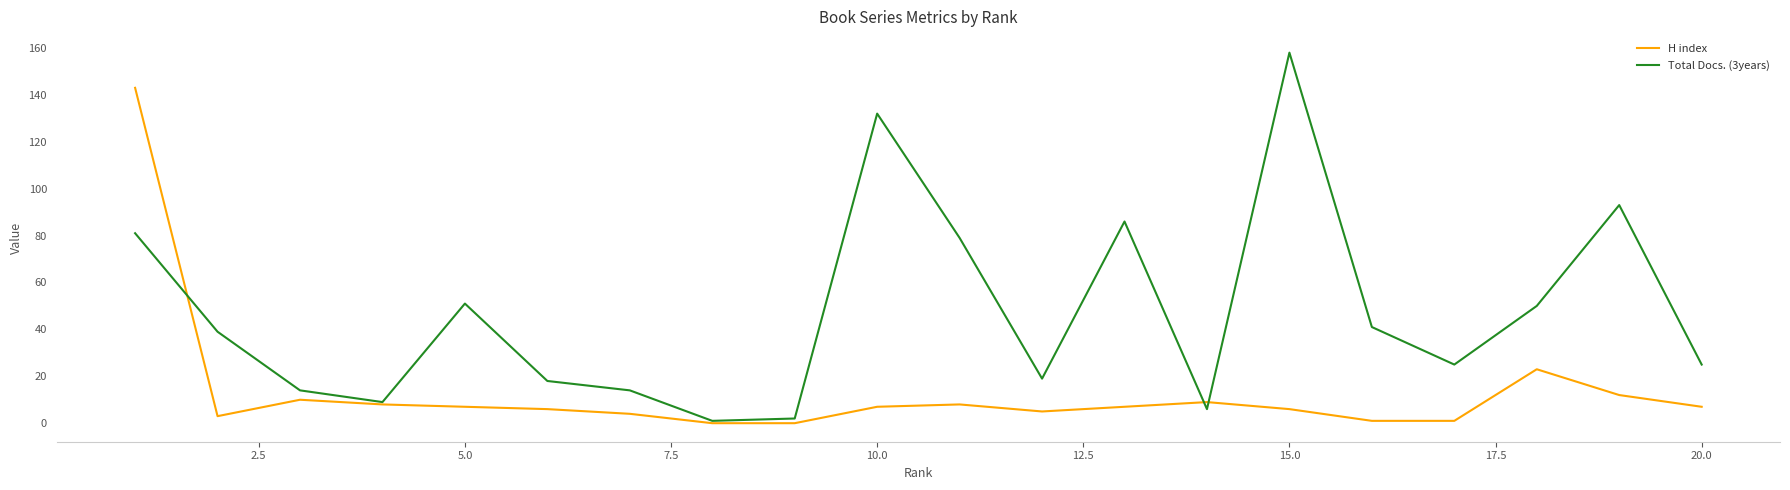

Which series has the widest spread of values?

Total Docs. (3years)